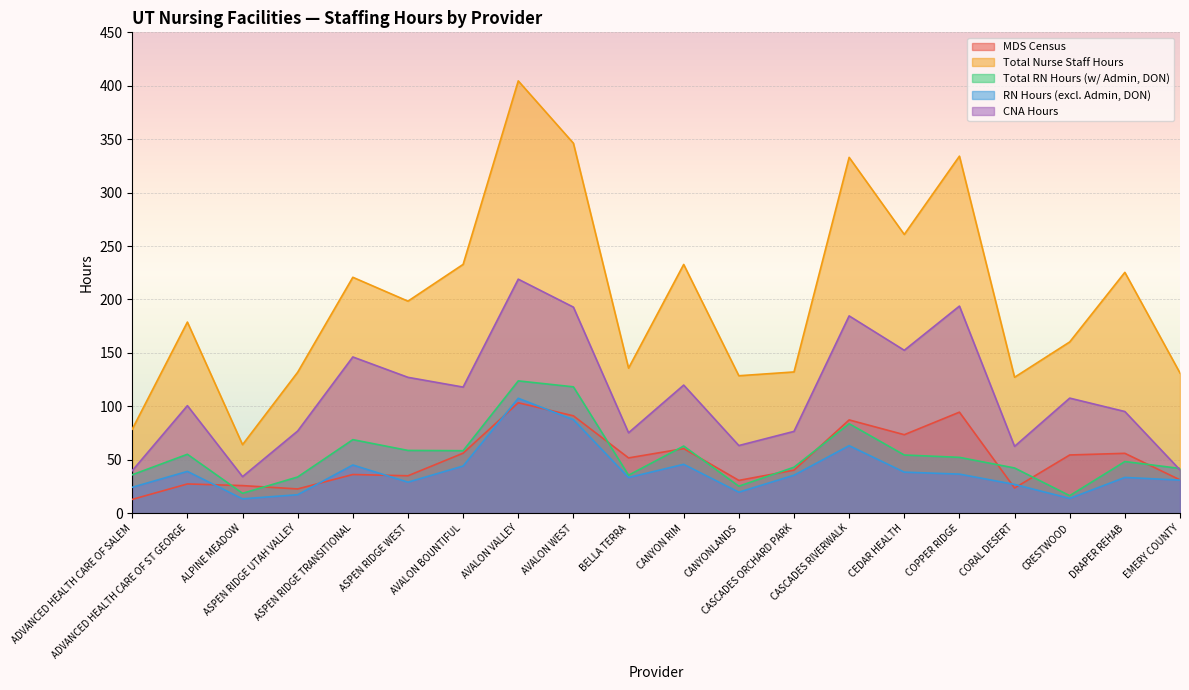

Rank the categories by CNA Hours value from highest to lowest.

AVALON VALLEY, COPPER RIDGE, AVALON WEST, CASCADES RIVERWALK, CEDAR HEALTH, ASPEN RIDGE TRANSITIONAL, ASPEN RIDGE WEST, CANYON RIM, AVALON BOUNTIFUL, CRESTWOOD, ADVANCED HEALTH CARE OF ST GEORGE, DRAPER REHAB, ASPEN RIDGE UTAH VALLEY, CASCADES ORCHARD PARK, BELLA TERRA, CANYONLANDS, CORAL DESERT, EMERY COUNTY, ADVANCED HEALTH CARE OF SALEM, ALPINE MEADOW